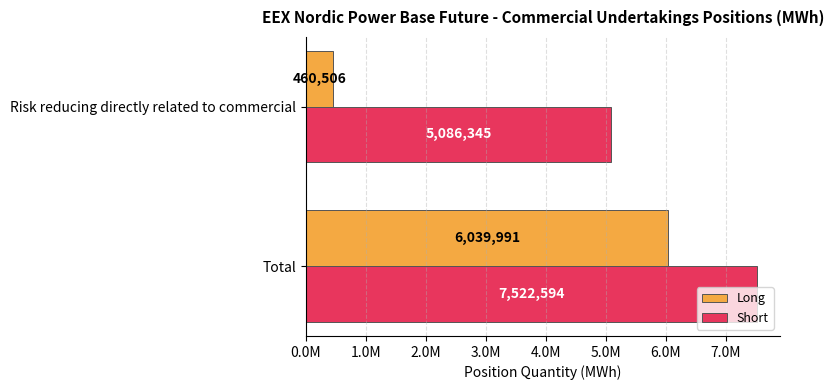

List the series in order of their overall mean, highest first.

Short, Long